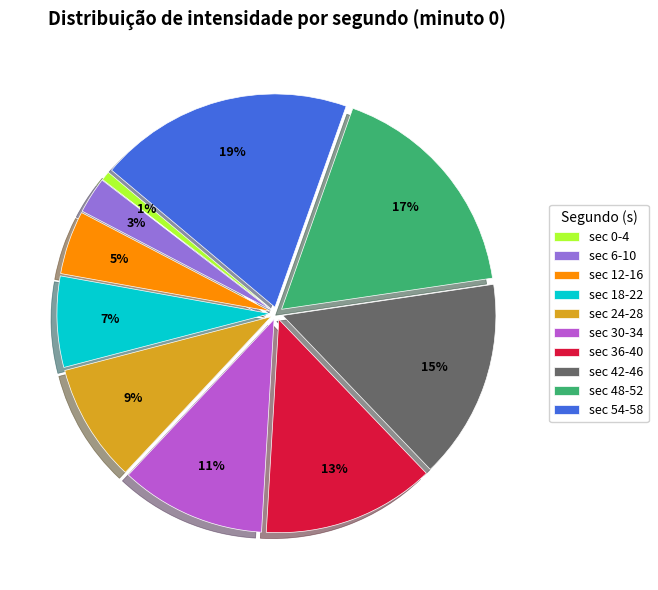

How many slices are in this pie chart?

10